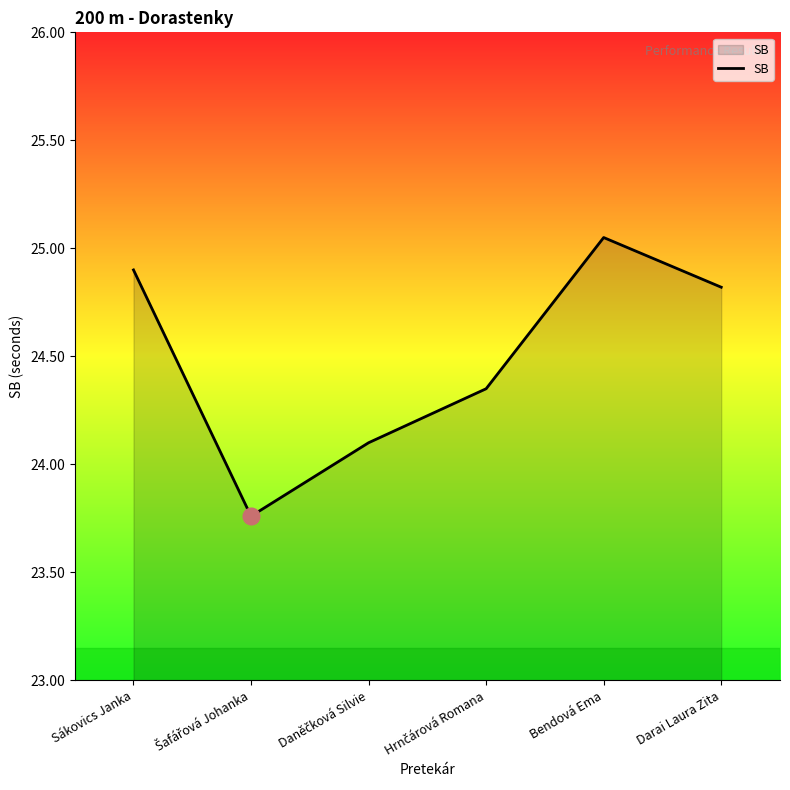

At which category does the chart reach its peak across all series?

Bendová Ema